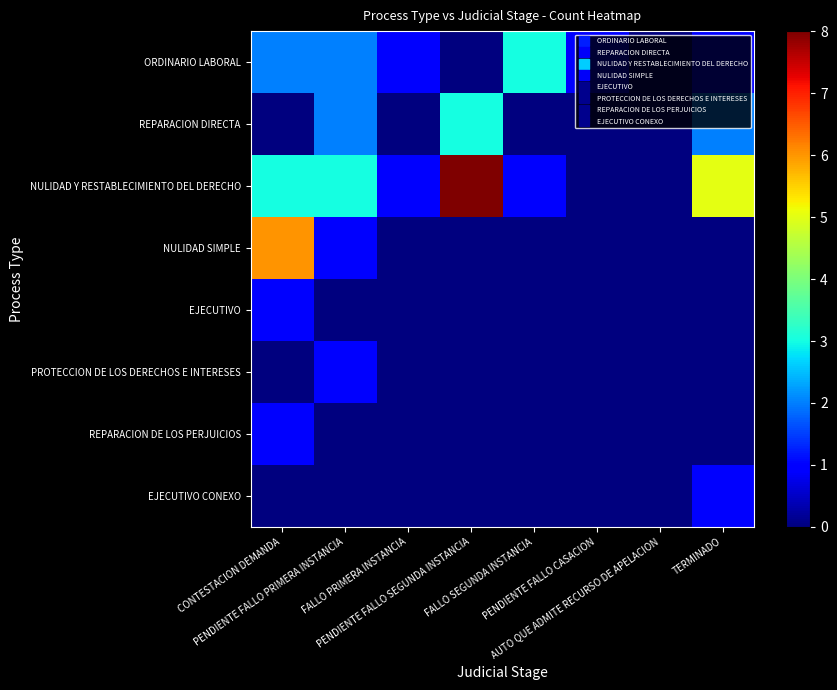

At how many categories does at least one series exceed 3?

3